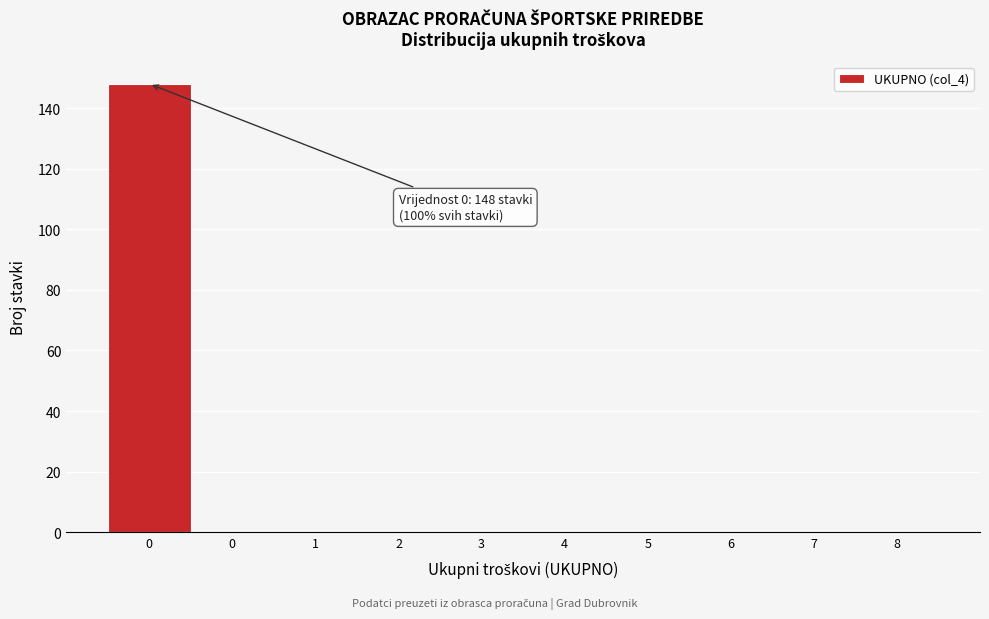

Count the number of categories in the chart.

10